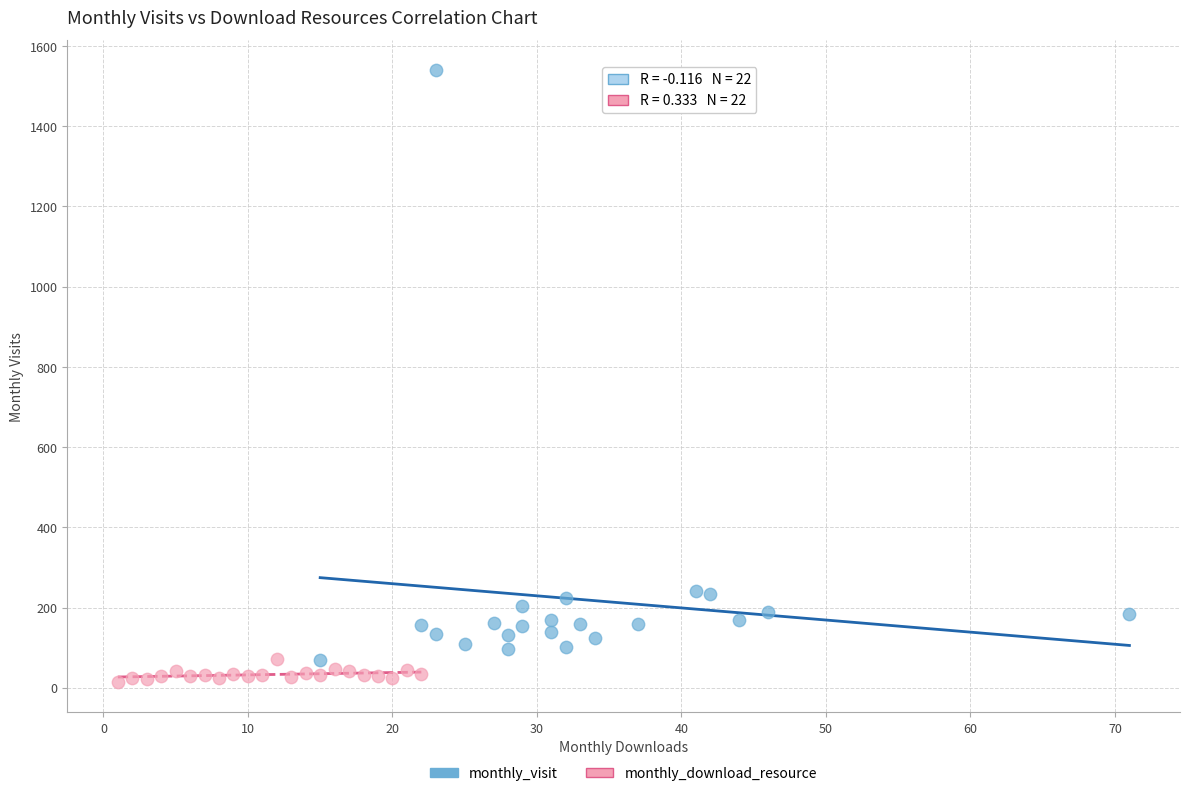

Which series contains the highest Y value?

monthly_visit